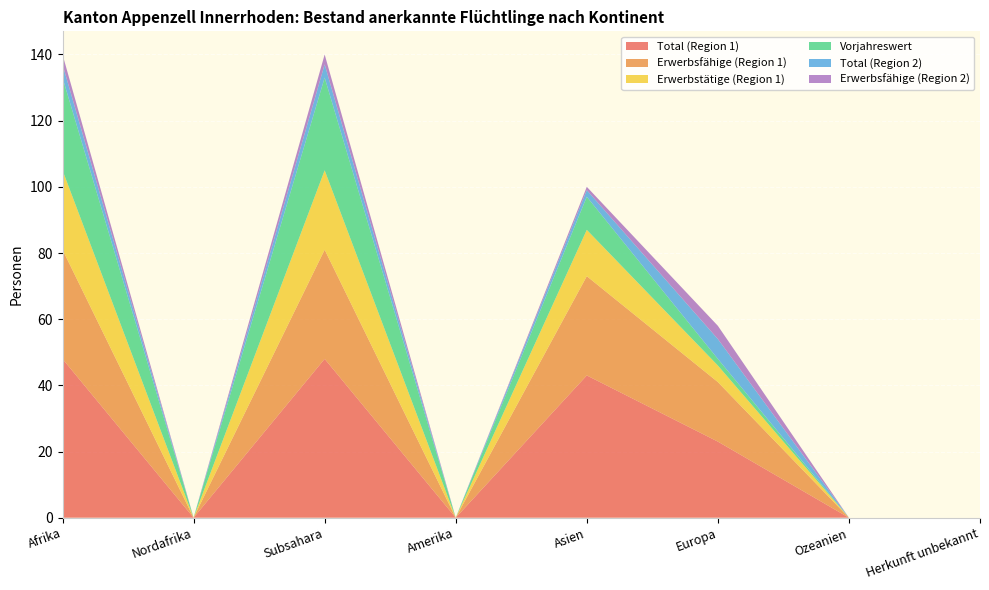

Reading left to right, extract all data points from this chart.

Total: 48	0	48	0	43	23	0	0
Erwerbsfaehige: 33	0	33	0	30	18	0	0
Erwerbstaetige: 24	0	24	0	14	5	0	0
Vorjahr: 28	0	28	0	10	2	0	0
Total_2: 4	0	4	0	2	6	0	0
Erwerbsfaehige_2: 3	0	3	0	1	4	0	0